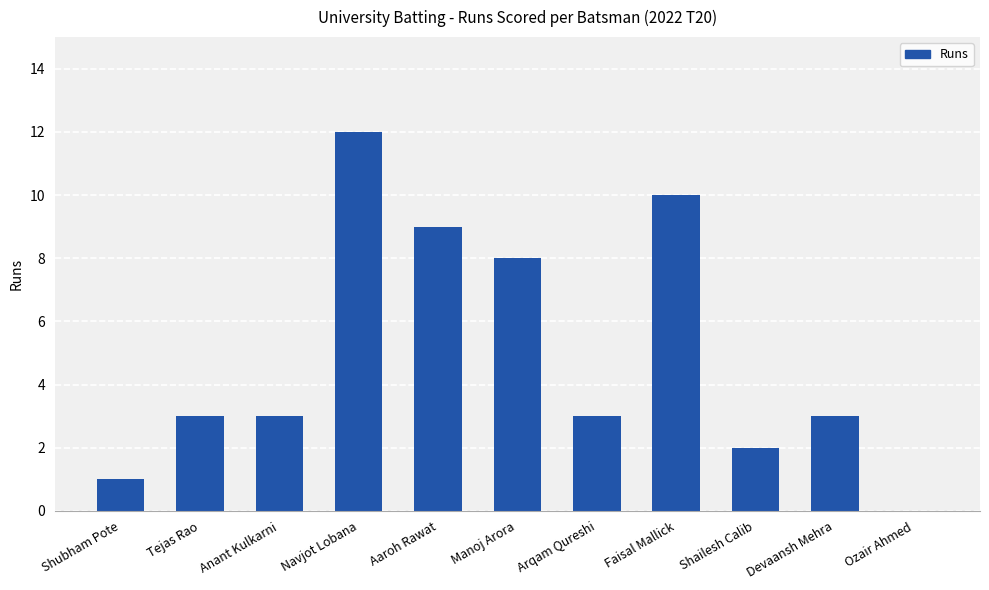

Reading left to right, transcribe all the data shown in this chart.

1	3	3	12	9	8	3	10	2	3	0